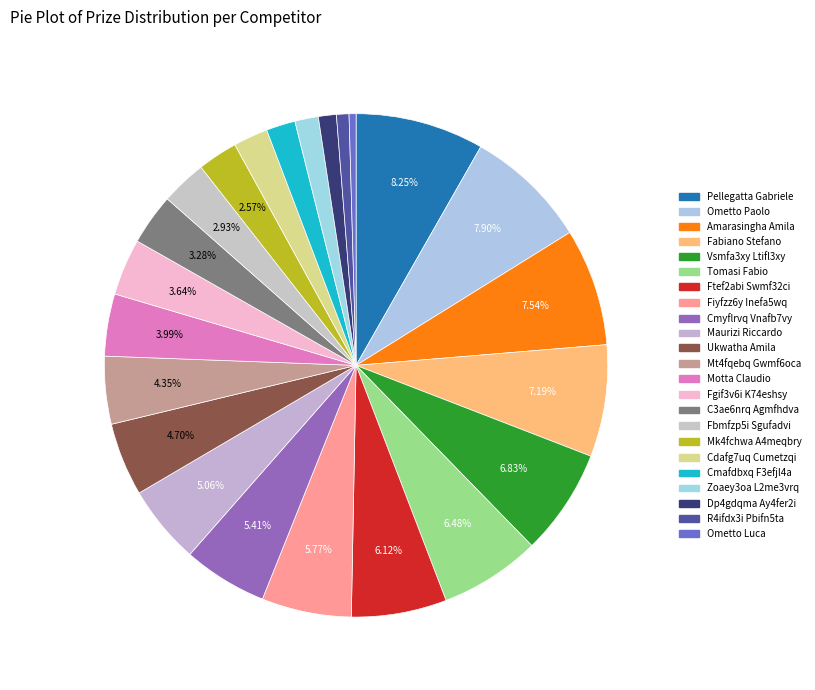

True or false: R4ifdx3i Pbifn5ta accounts for 1% of the total.

True